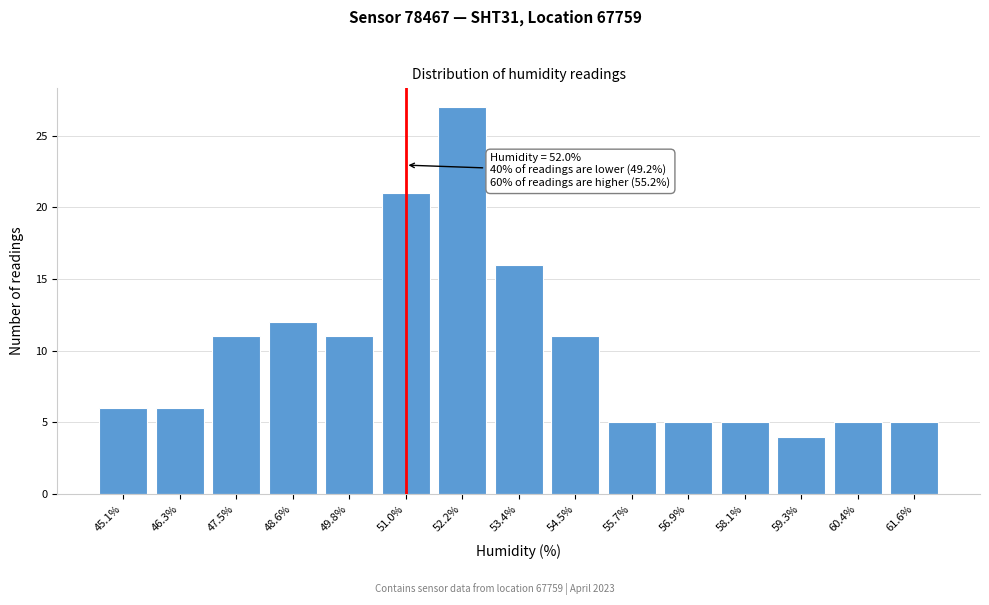

Reading right to left, what are all the values shown in this chart?

61.6%=5	60.4%=5	59.3%=4	58.1%=5	56.9%=5	55.7%=5	54.5%=11	53.4%=16	52.2%=27	51.0%=21	49.8%=11	48.6%=12	47.5%=11	46.3%=6	45.1%=6